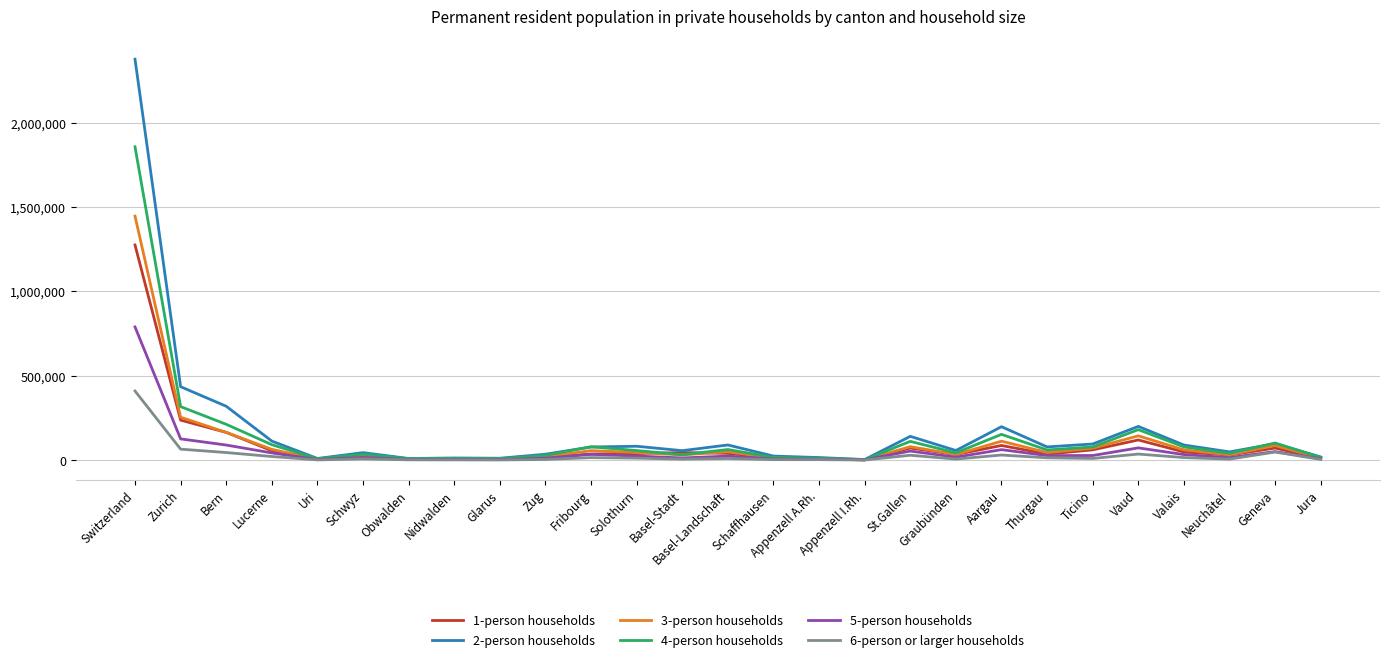

The value of 2-person households at Thurgau is 78838. True or false?

True